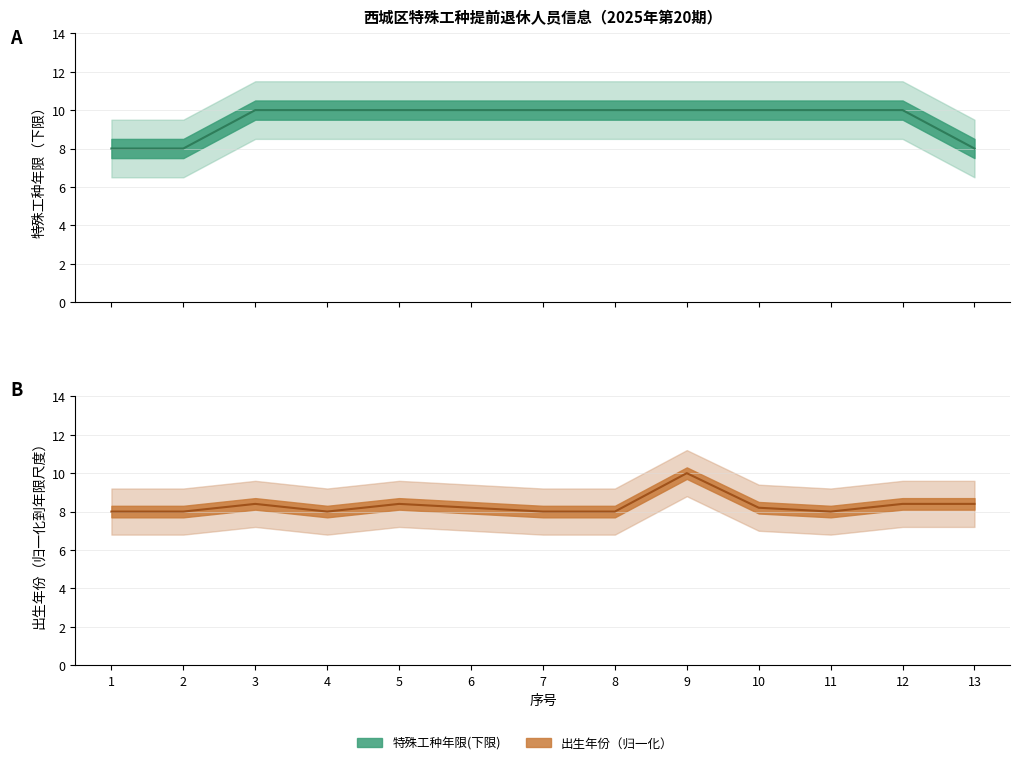

List the labels in order of 特殊工种年限(下限) value, largest first.

3, 4, 5, 6, 7, 8, 9, 10, 11, 12, 1, 2, 13